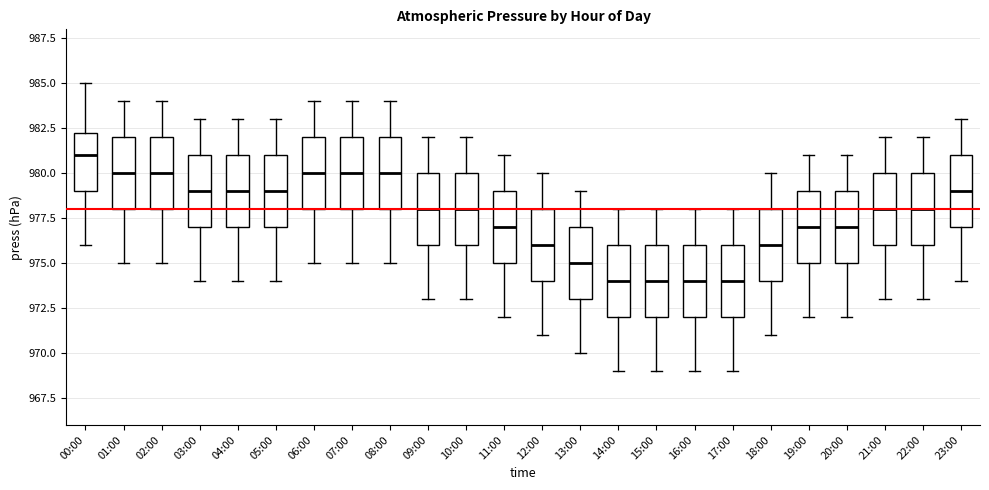

Where is the lower edge of the box for 08:00 on the y-axis? The values are not printed on the chart, so give them approximately, as read against the axis.

978.0